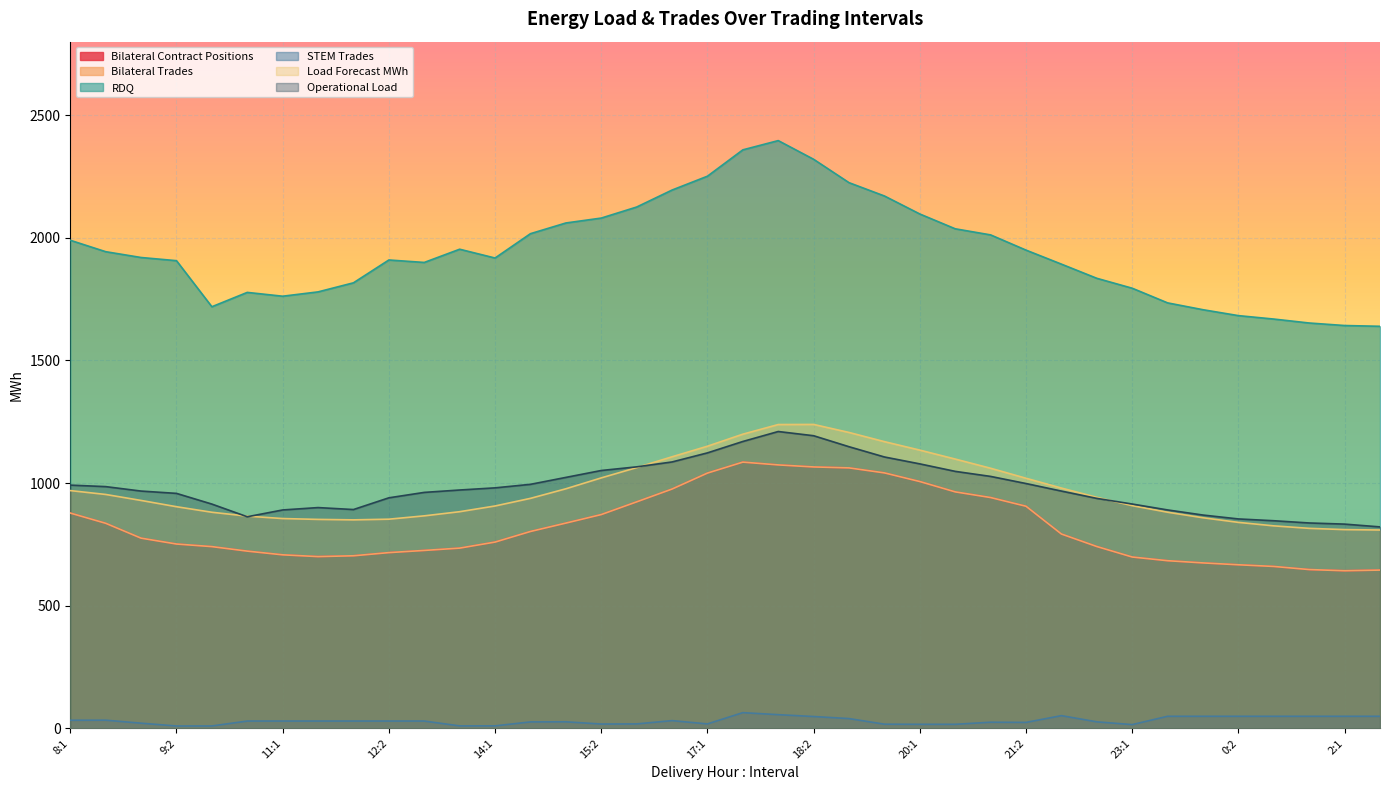

Where does the RDQ series first go above 1919?

8:1